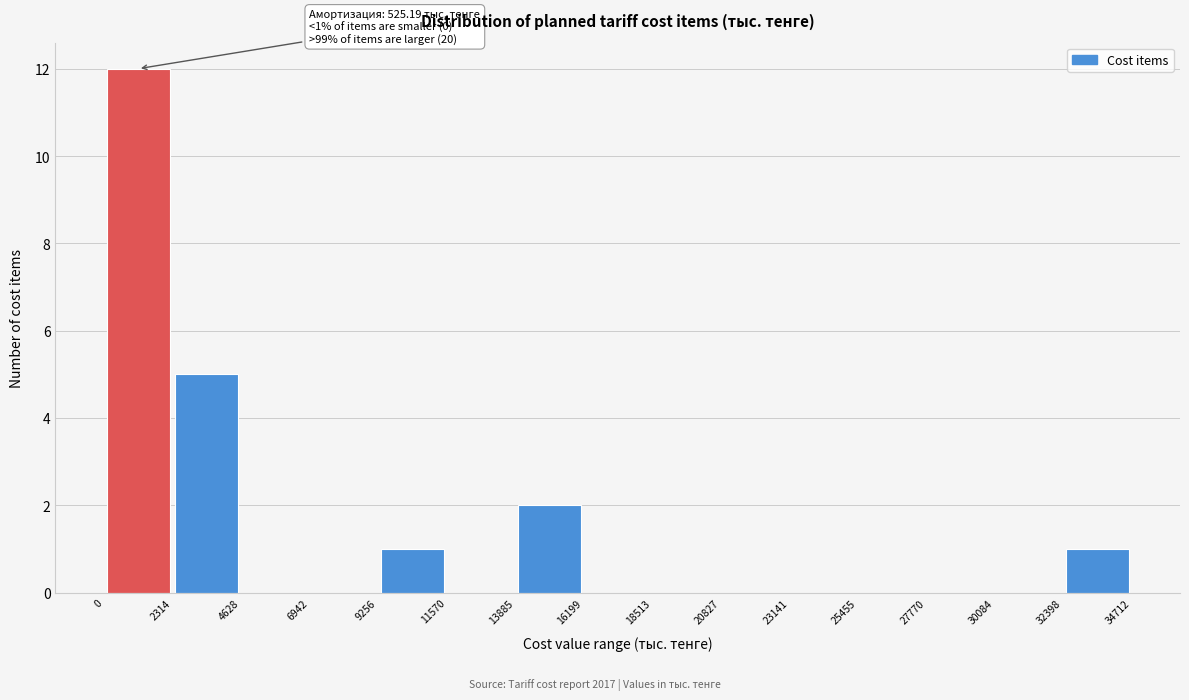

Which range on the x-axis has the tallest bar?

0 to 2314